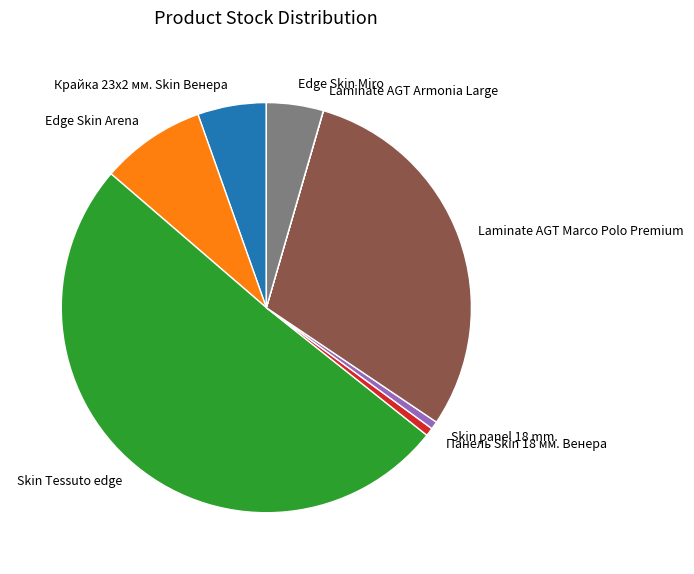

True or false: Панель Skin 18 мм. Венера accounts for 1% of the total.

True